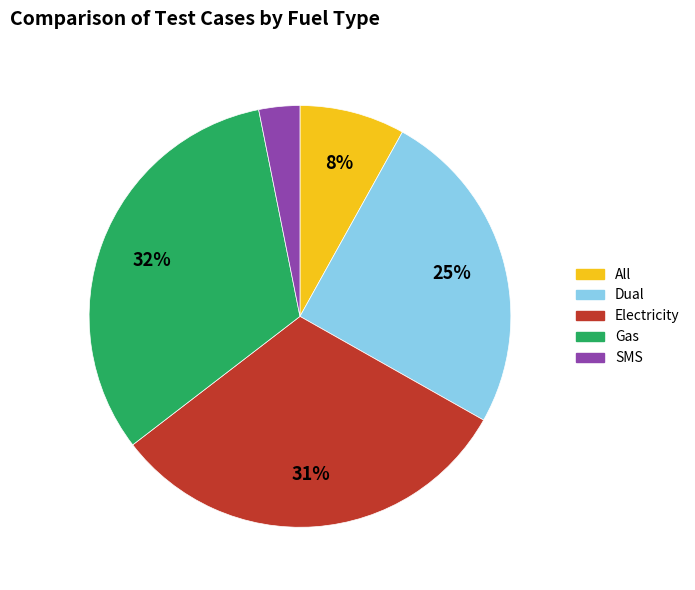

Is the sum of Gas and SMS greater than half?

No